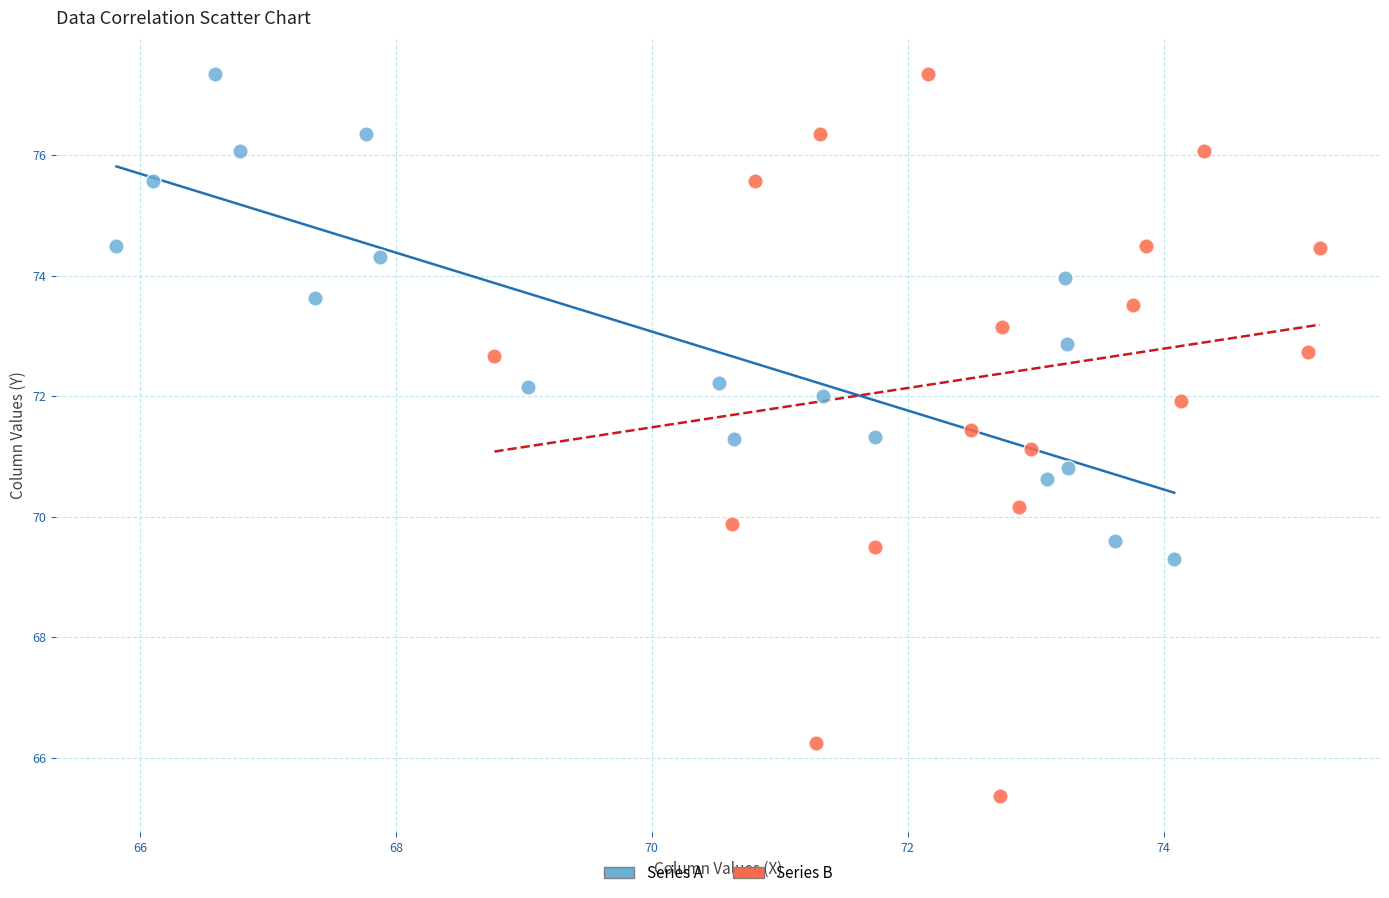

Which series has the largest Y range (max minus min)?

Series B